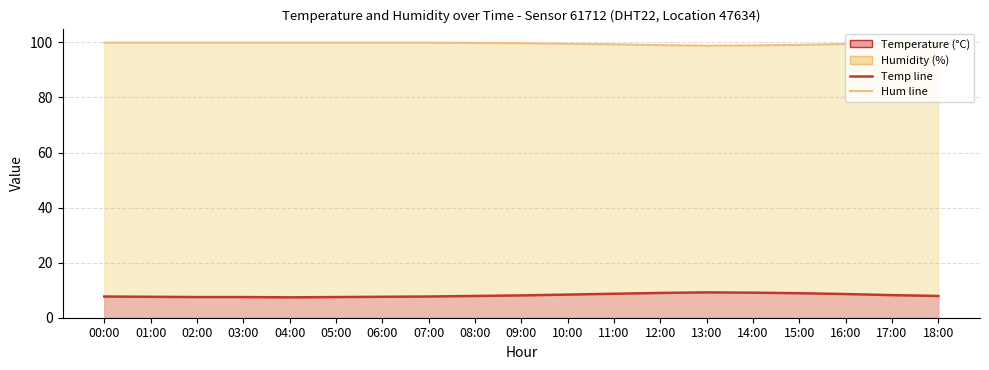

How many series are shown in this chart?

2